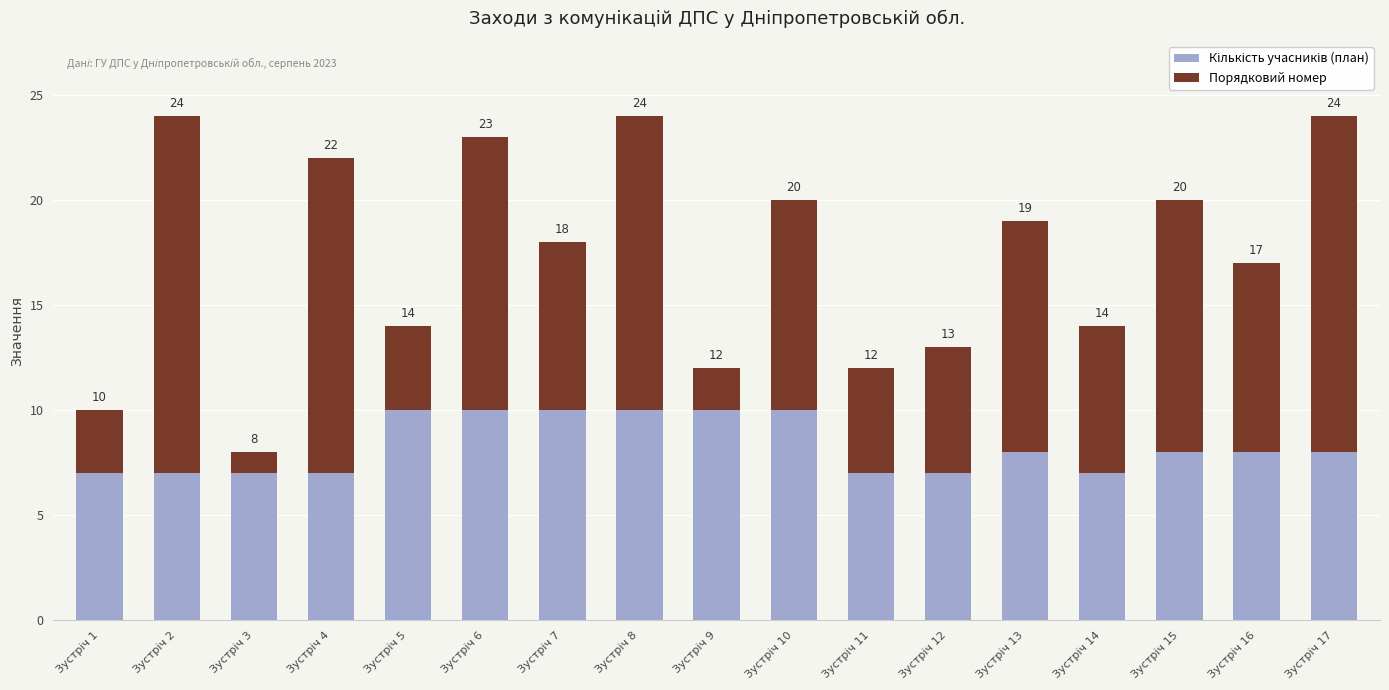

Are the bars grouped side by side (vs. stacked)?

No